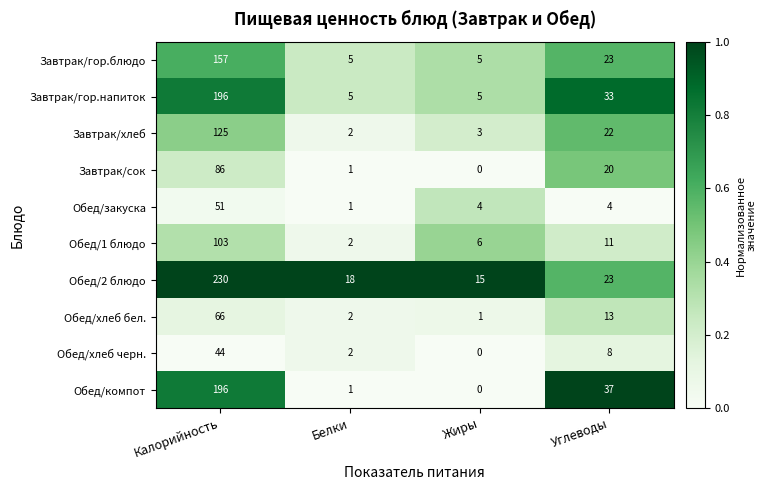

List the labels in order of Обед/1 блюдо value, largest first.

Калорийность, Углеводы, Жиры, Белки